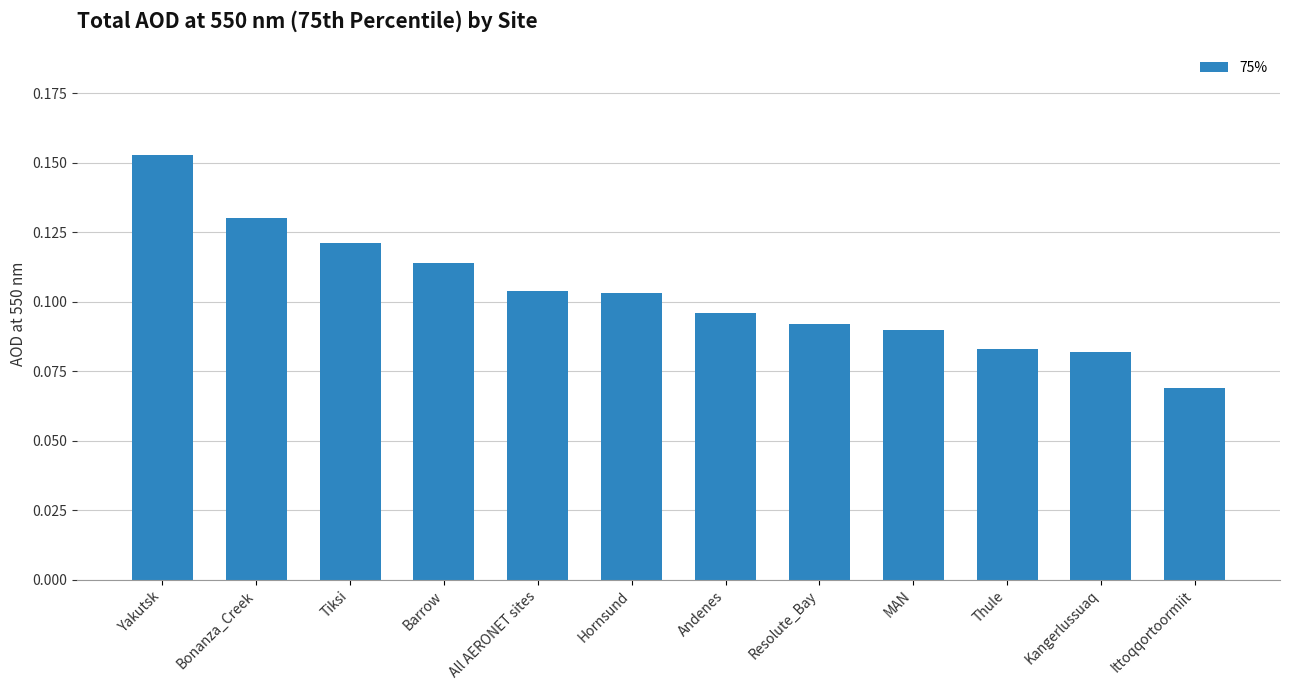

The value at Andenes is 0.2. True or false?

False